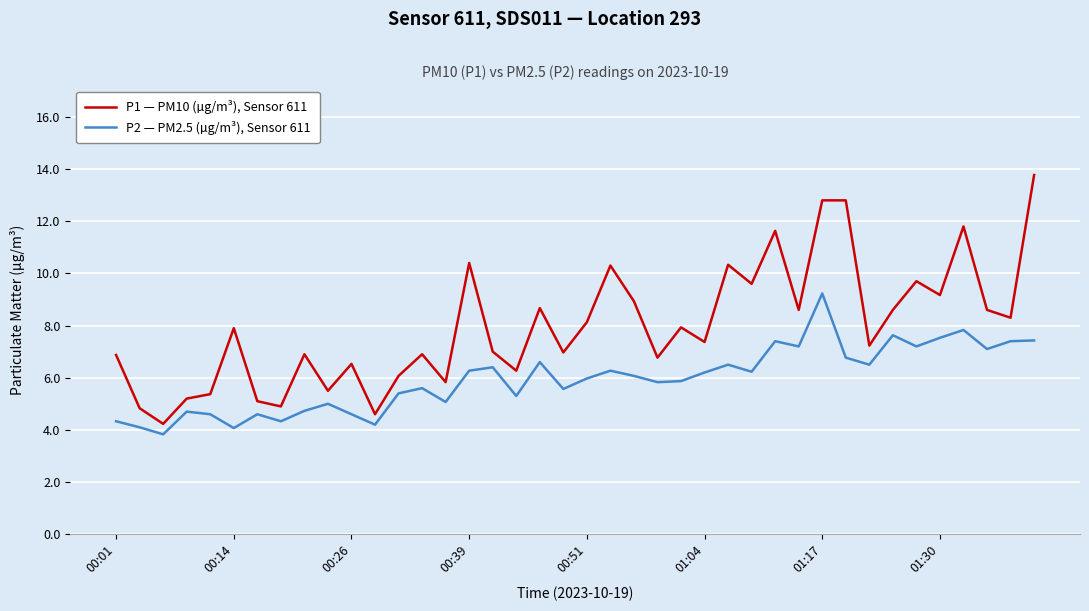

Which series has the largest total across all categories?

P1 — PM10 (µg/m³), Sensor 611